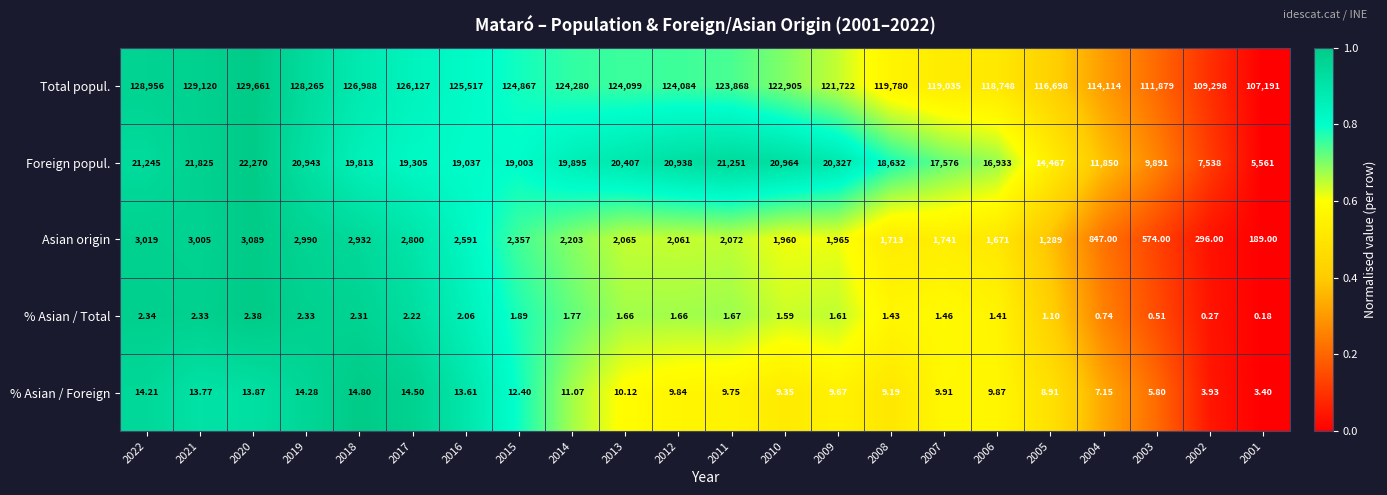

Which series has the widest spread of values?

Total popul.